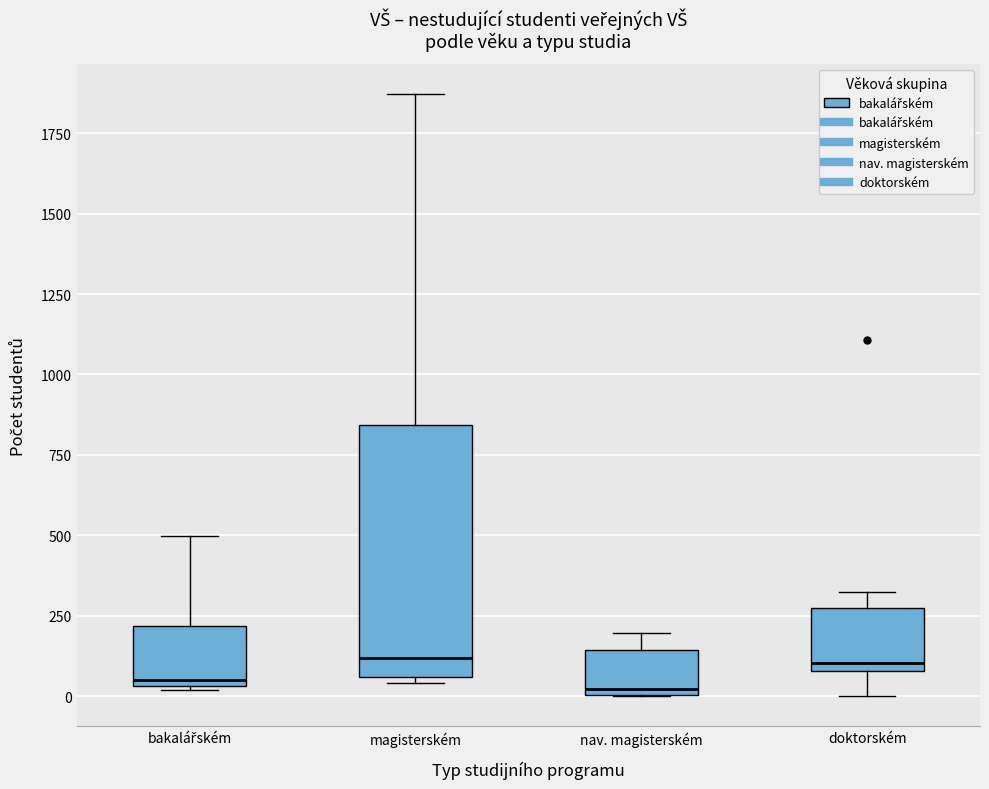

Reading left to right, transcribe this box plot: for each box, give where its median line is, the range the box spans, and where its two whiskers end, as read against the y-axis. The values are not printed on the chart, so give them approximately, as read against the axis.

bakalářském: median 50 (just above the box's lower edge), box 50 to 200, whiskers 0 to 500
magisterském: median 100, box 50 to 850, whiskers 50 (just below the box's lower edge) to 1850
nav. magisterském: median 0 (just above the box's lower edge), box 0 to 150, whiskers 0 to 200
doktorském: median 100 (just above the box's lower edge), box 100 to 300, whiskers 0 to 350